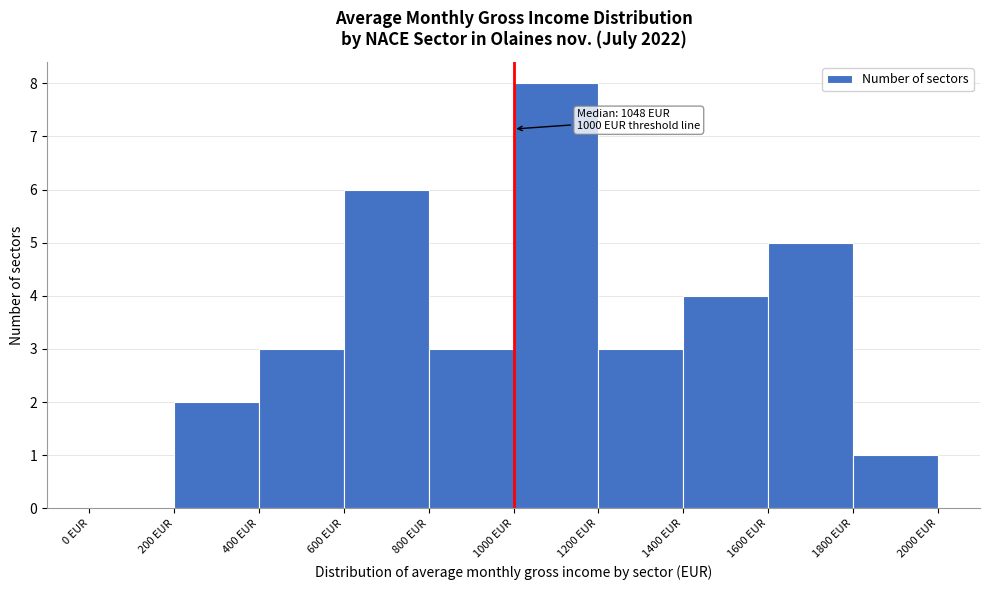

Which range on the x-axis has the tallest bar?

1000 to 1200